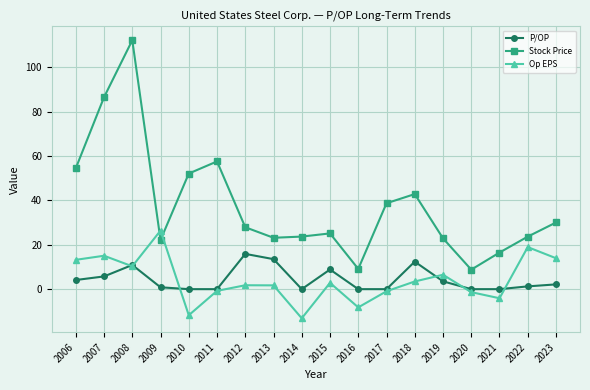

What is the difference between the second highest and second lowest values in the Stock Price series?

77.4